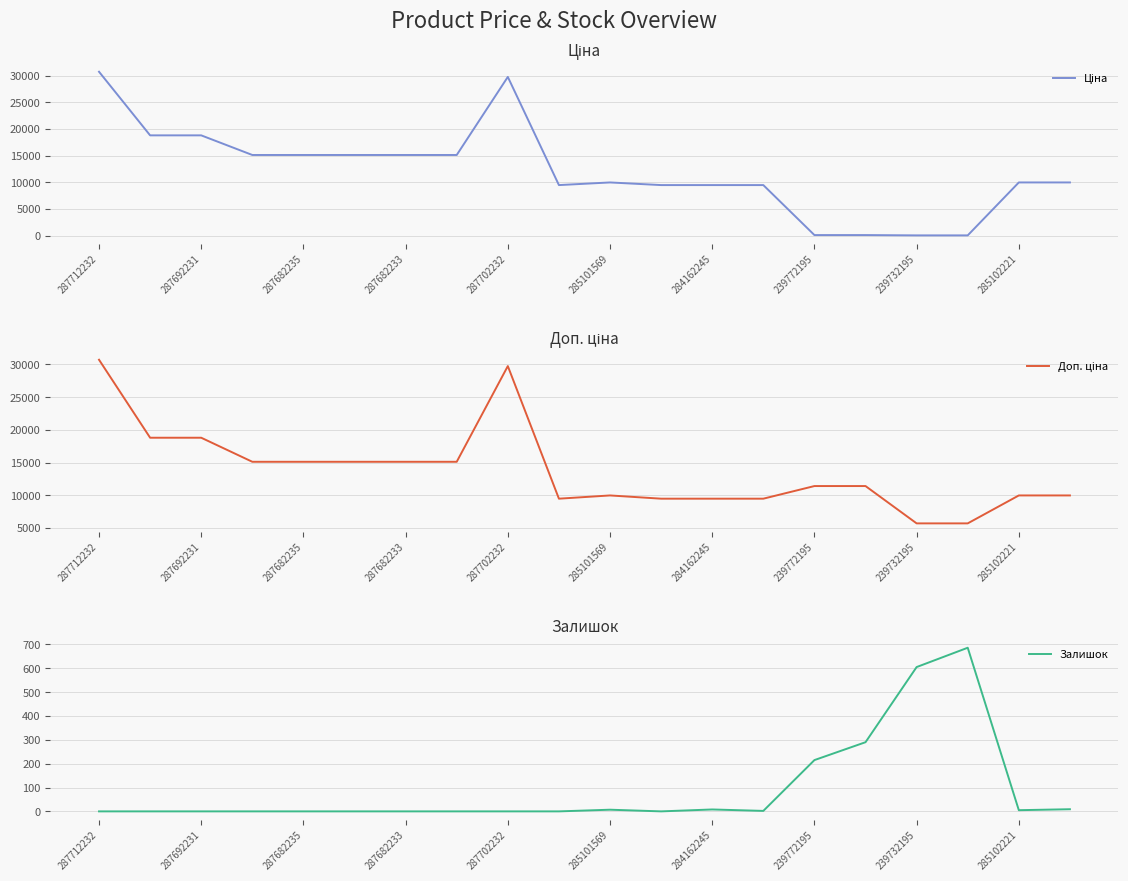

In Залишок, how many points are lower than both neighbors (excluding endpoints)?

3